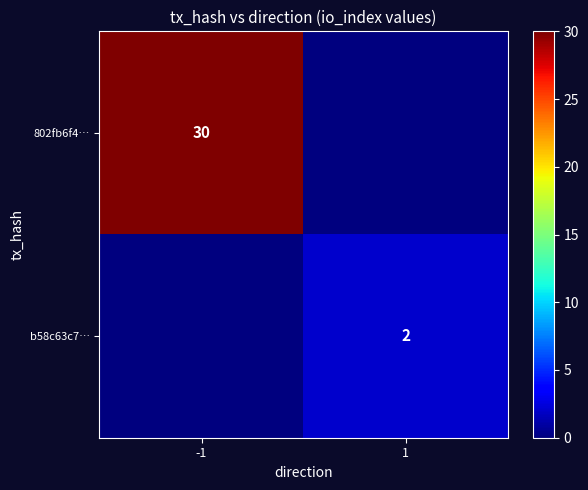

Is the value of 802fb6f4… at -1 greater than the value of b58c63c7… at 1?

Yes